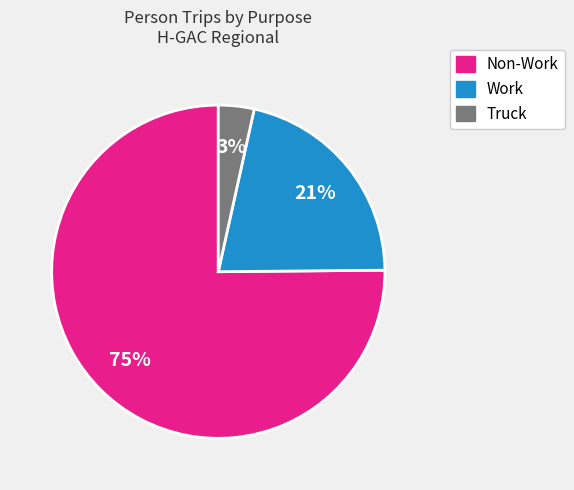

To the nearest percent, what is the average slice percentage?

33%